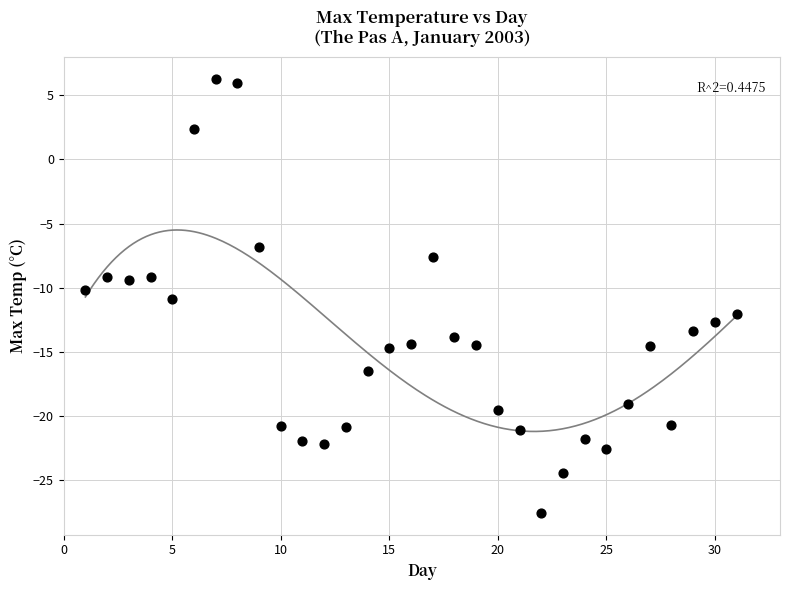

What is the range of Y values (max minus min)?

33.9